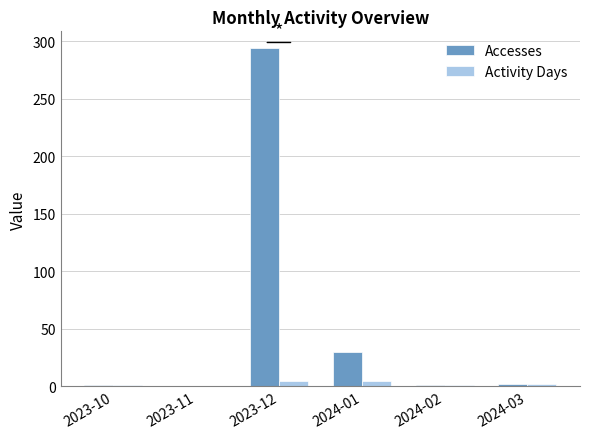

What is the maximum value shown in the chart?

294